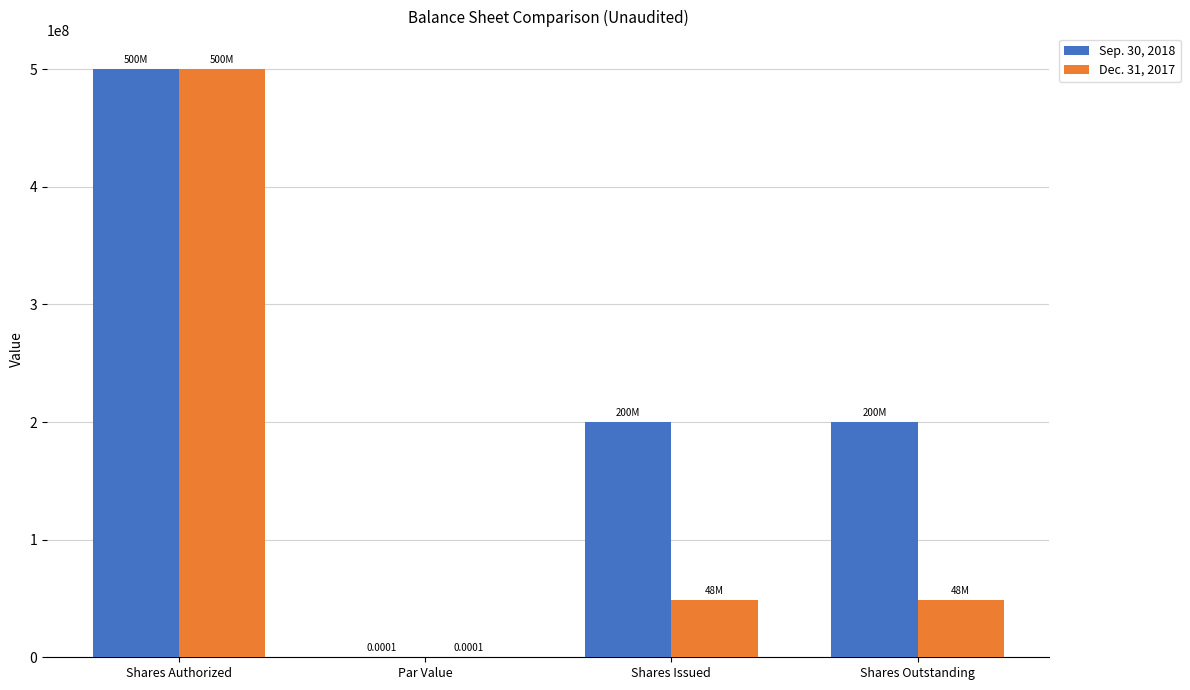

What is the sum of all Dec. 31, 2017 values?

597970052.0